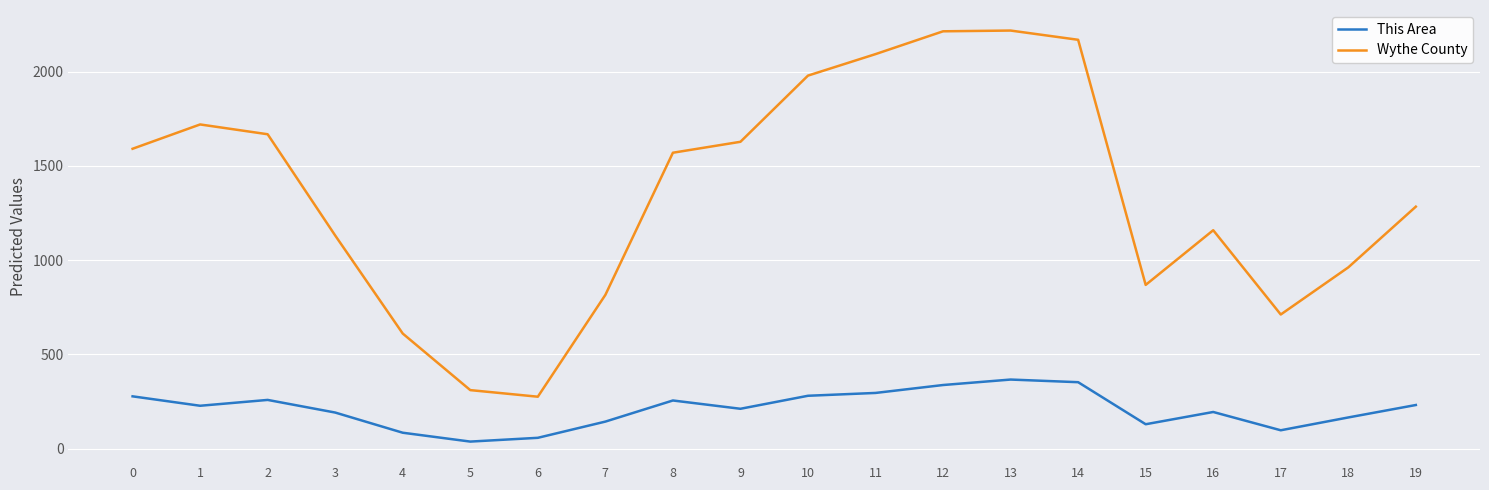

List the series in order of their overall mean, highest first.

Wythe County, This Area